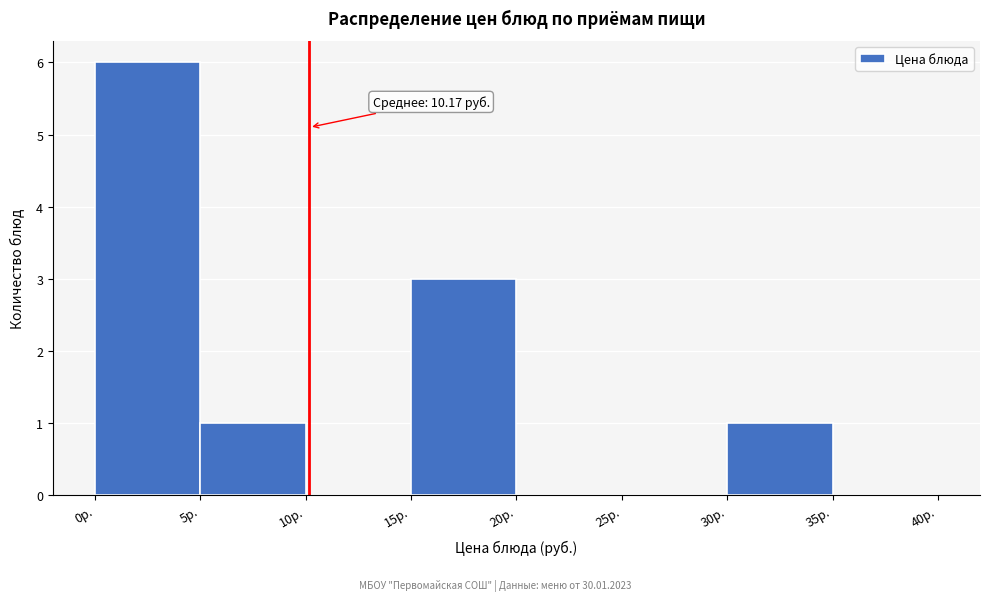

Over which range of the x-axis is the bar tallest?

0 to 5